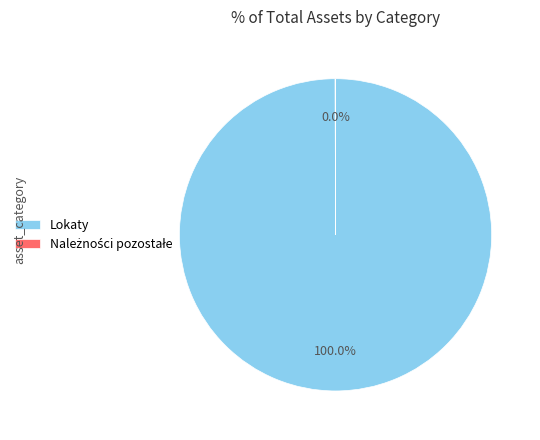

Does Lokaty represent more than half of the total?

Yes